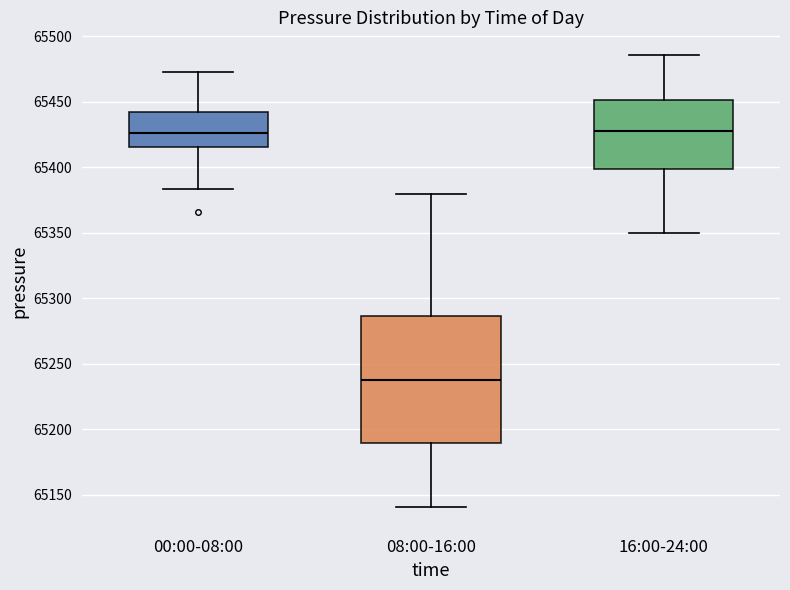

Which box is the tallest, from its lower edge to its upper edge?

08:00-16:00